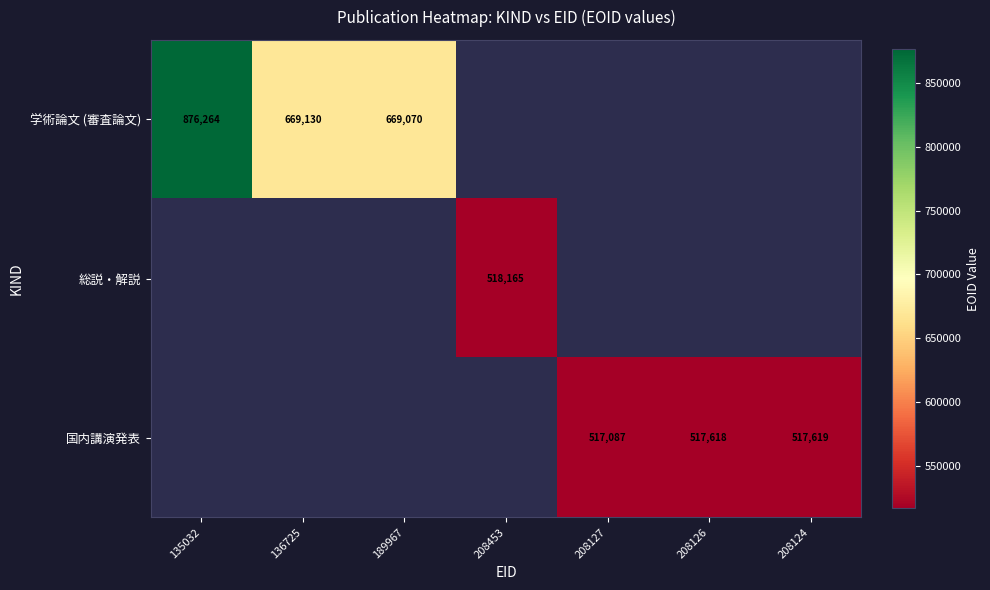

List the series in order of their overall mean, highest first.

学術論文 (審査論文), 総説・解説, 国内講演発表